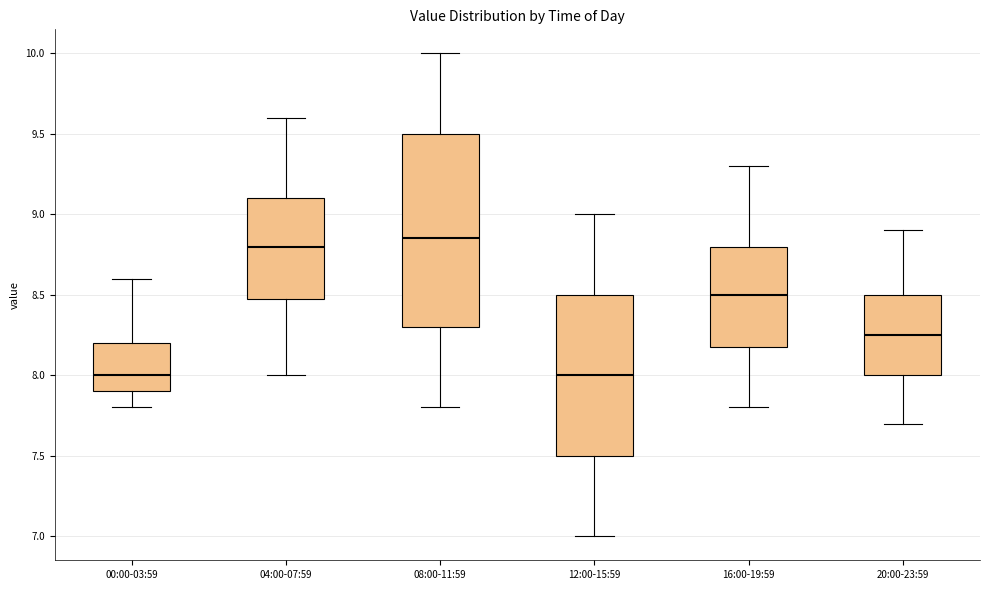

Reading left to right, read every box against the y-axis: the position of its median line, the range the box covers, and the ends of its whiskers. The values are not printed on the chart, so give them approximately, as read against the axis.

00:00-03:59: median 8.00, box 7.90 to 8.20, whiskers 7.80 to 8.60
04:00-07:59: median 8.80, box 8.50 to 9.10, whiskers 8.00 to 9.60
08:00-11:59: median 8.85, box 8.30 to 9.50, whiskers 7.80 to 10.00
12:00-15:59: median 8.00, box 7.50 to 8.50, whiskers 7.00 to 9.00
16:00-19:59: median 8.50, box 8.20 to 8.80, whiskers 7.80 to 9.30
20:00-23:59: median 8.25, box 8.00 to 8.50, whiskers 7.70 to 8.90